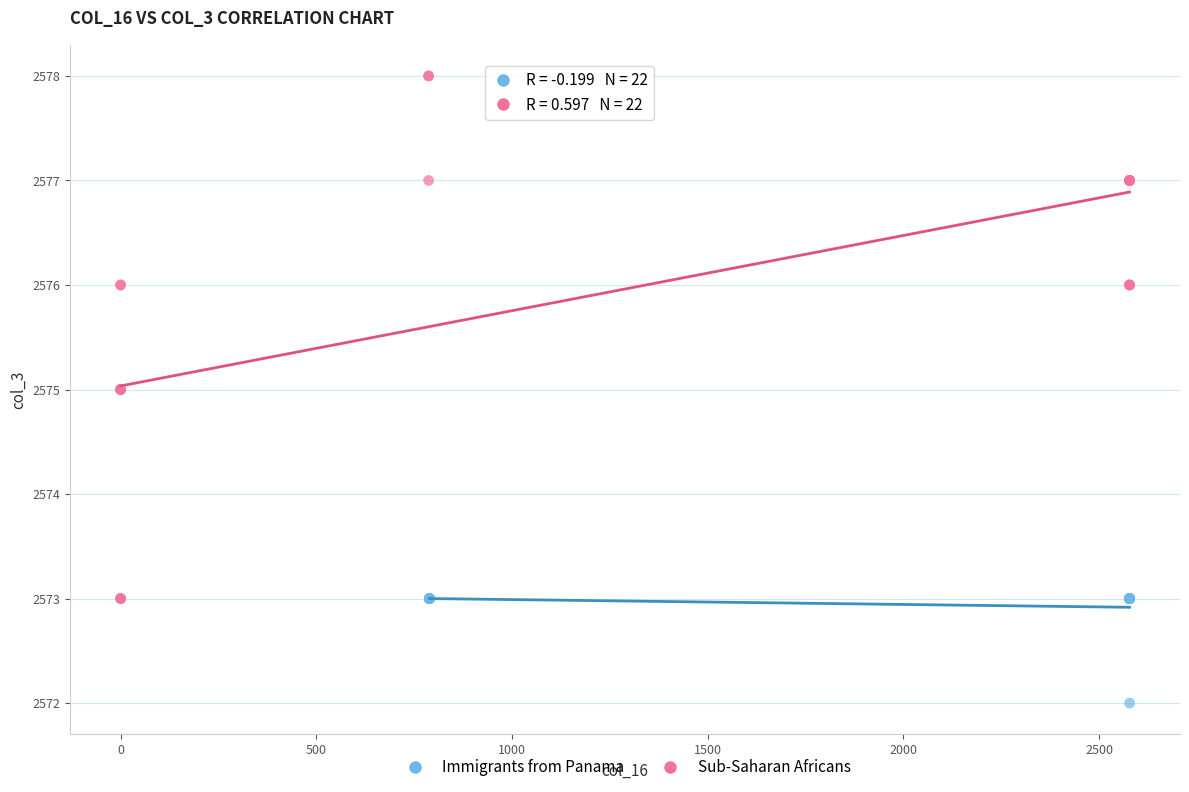

Which series reaches the minimum Y coordinate?

Immigrants from Panama